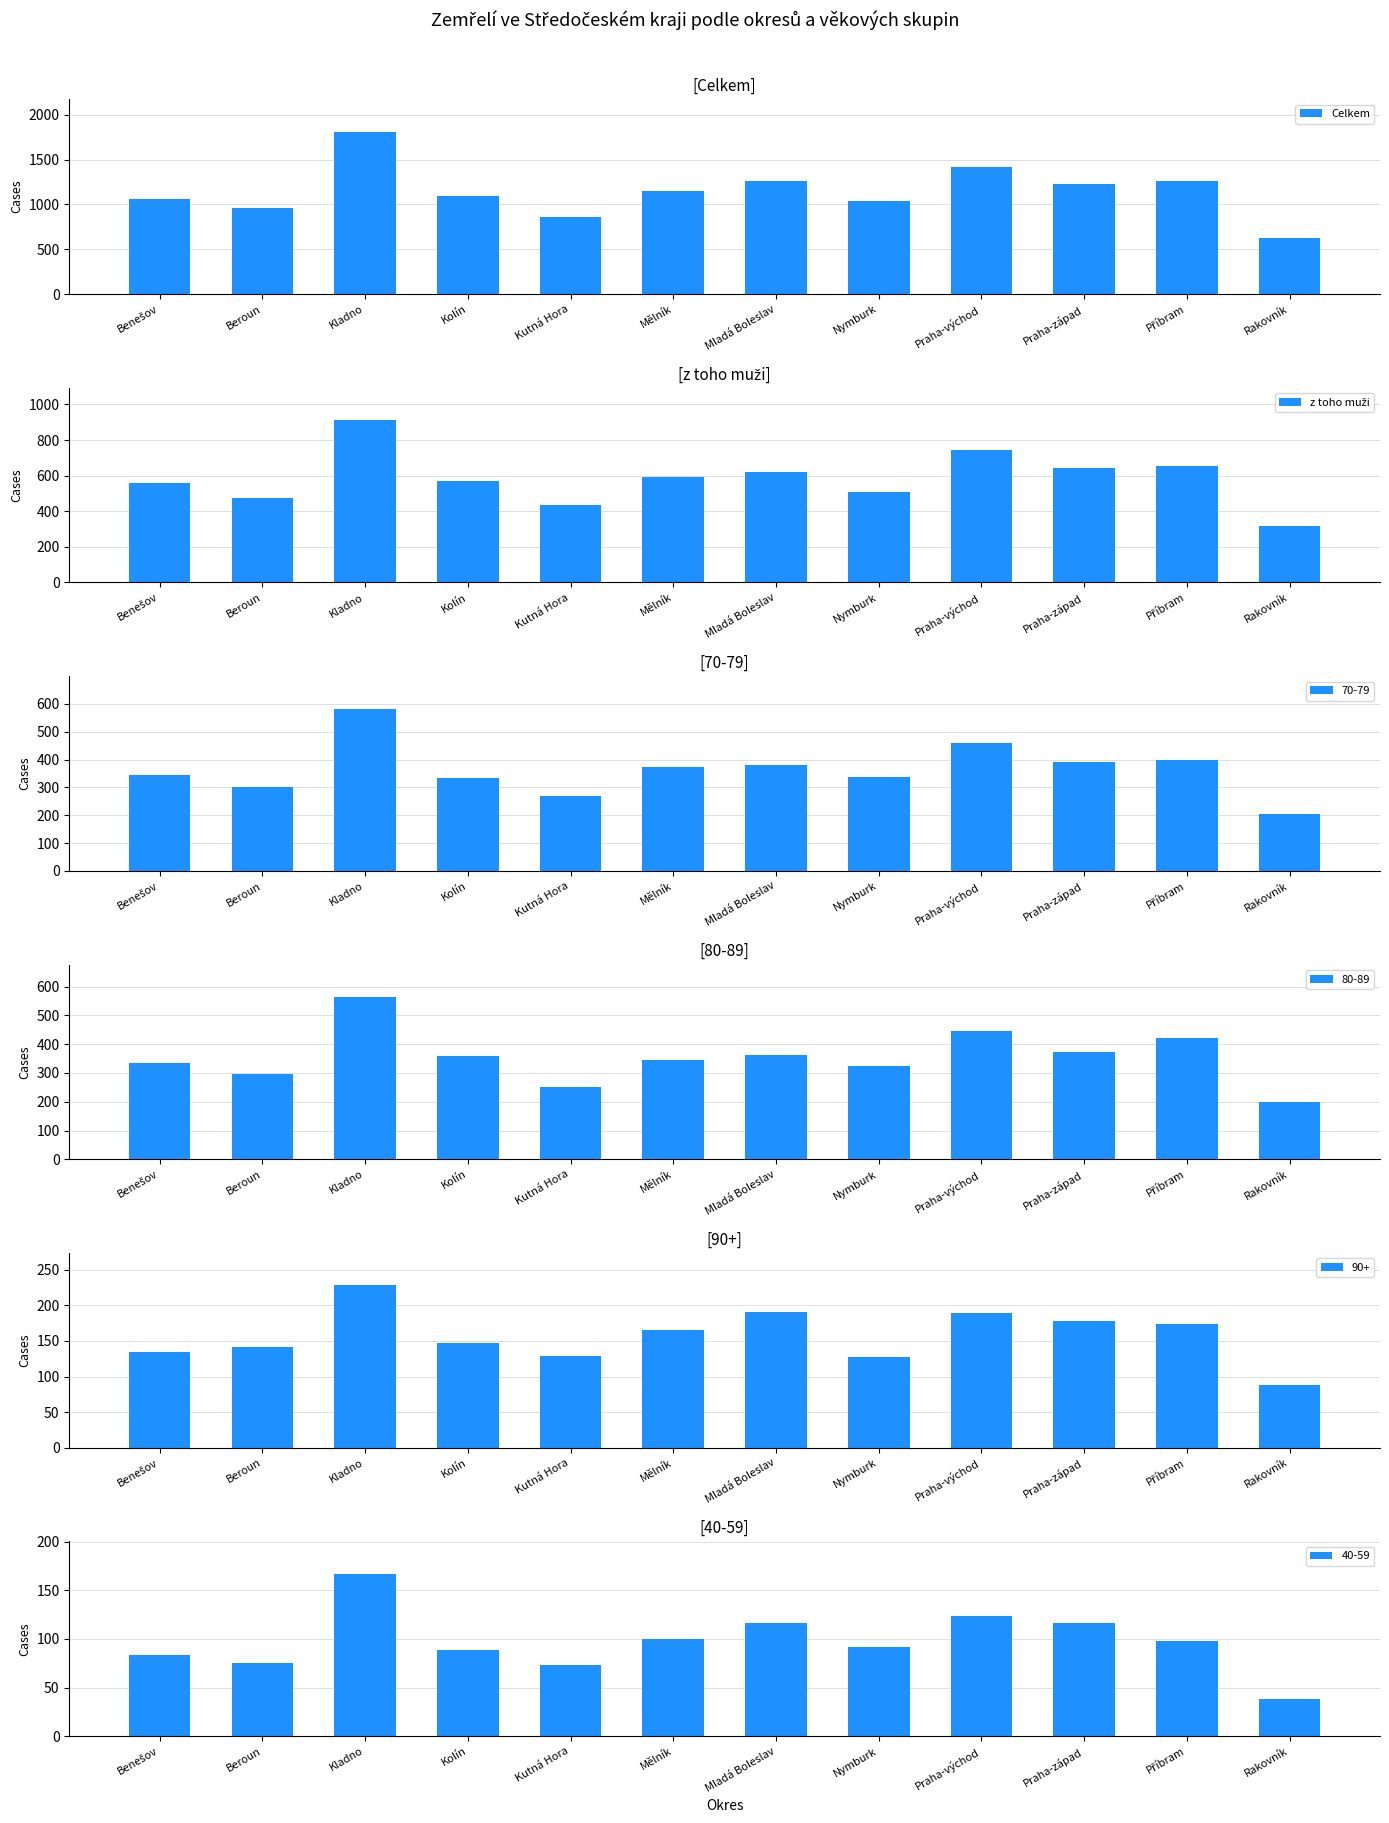

Count the number of categories in the chart.

12